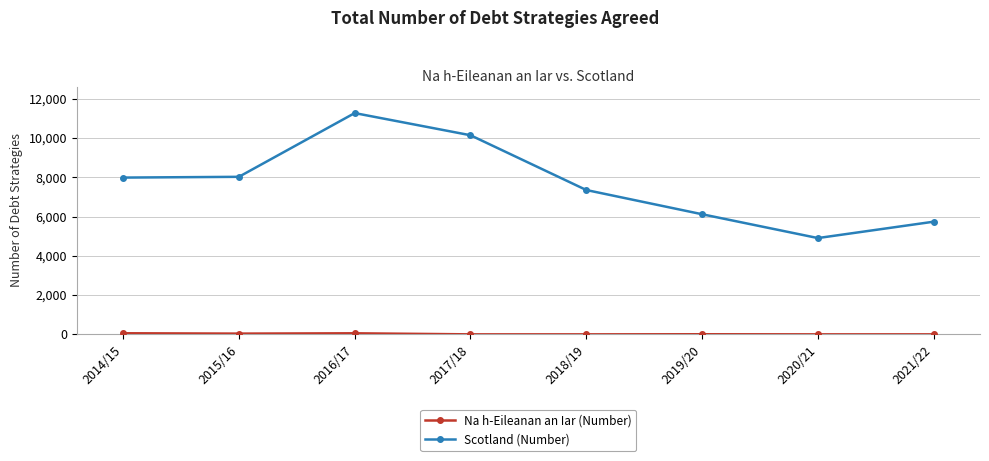

True or false: Scotland (Number) has more than 0 points higher than both neighbors.

True